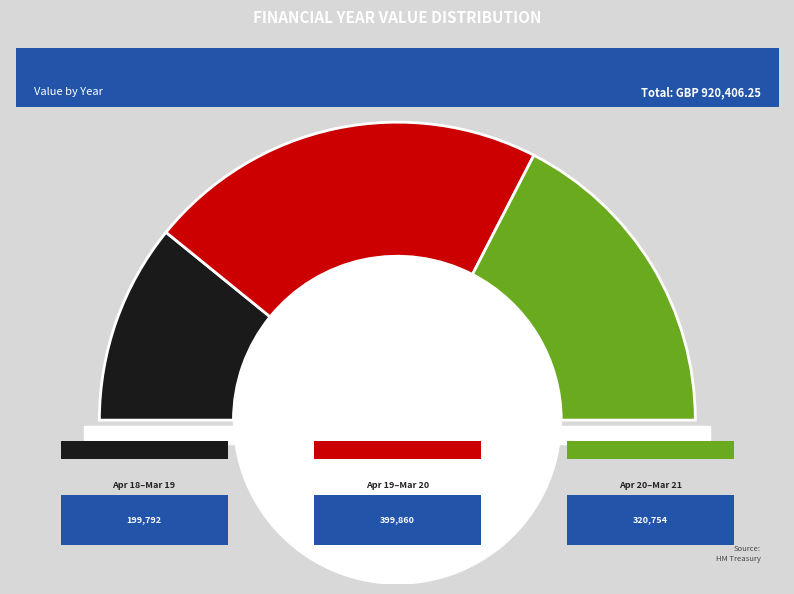

To the nearest percent, what percentage of the pie is April 2019 - March 2020?

43%